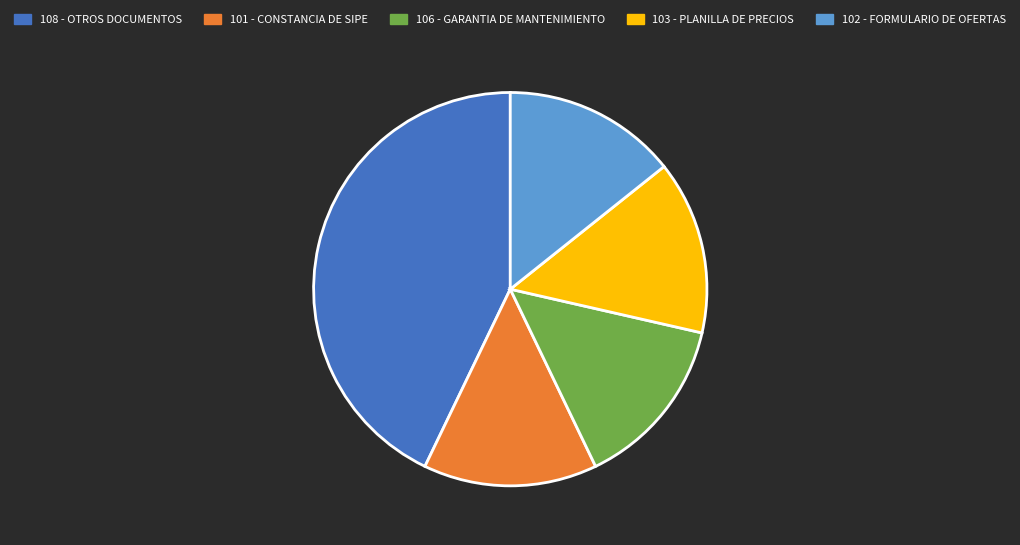

Which has a higher value, 103 - PLANILLA DE PRECIOS or 108 - OTROS DOCUMENTOS?

108 - OTROS DOCUMENTOS